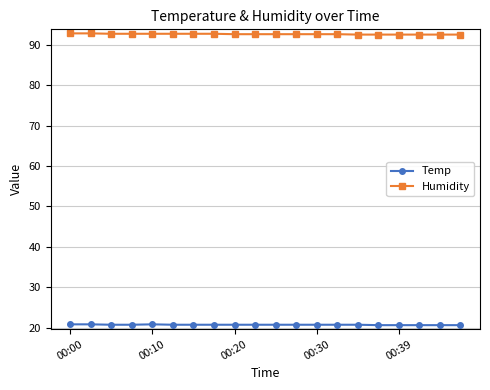

What is the highest value of the Humidity series?

92.8